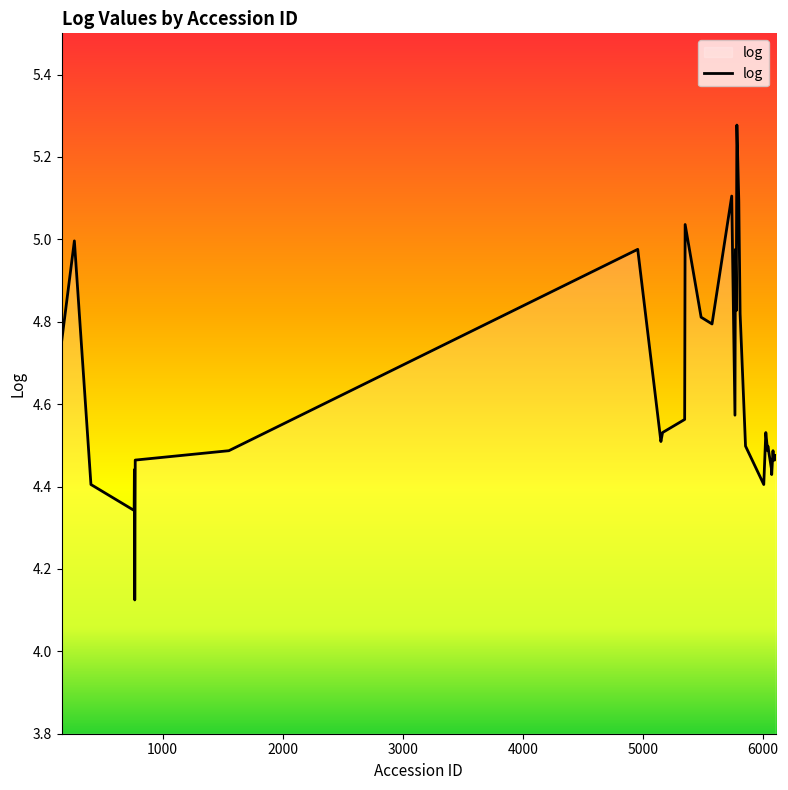

What is the difference between the maximum and minimum values?

1.2